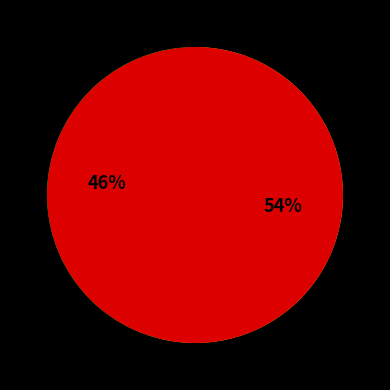

To the nearest percent, what is the difference between the largest and smallest slice percentages?

54%